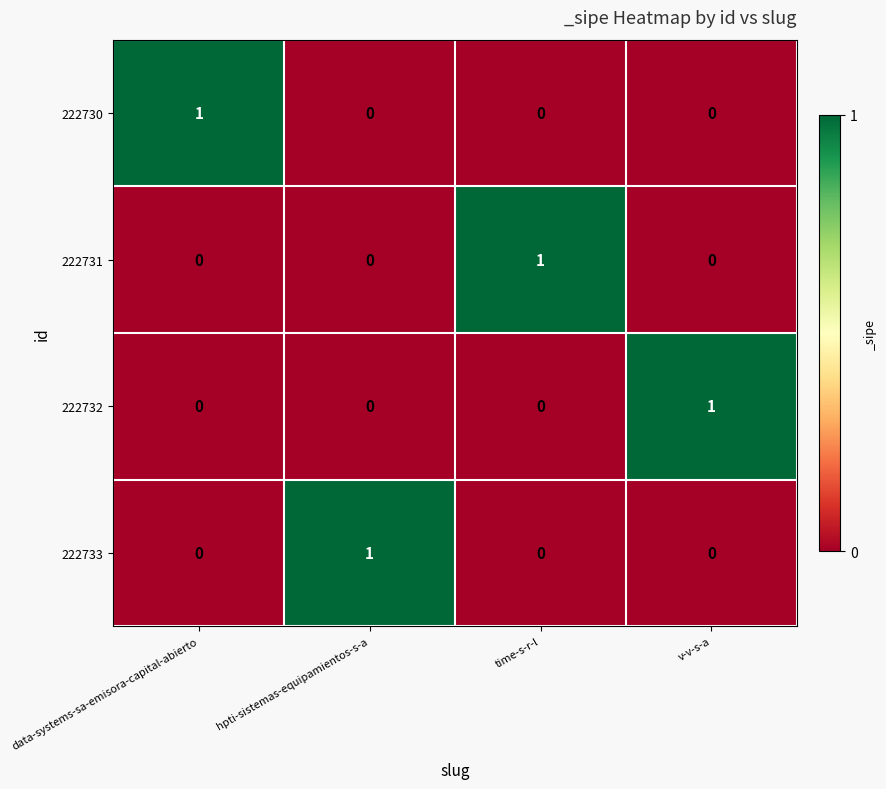

Count the number of data series in this chart.

4